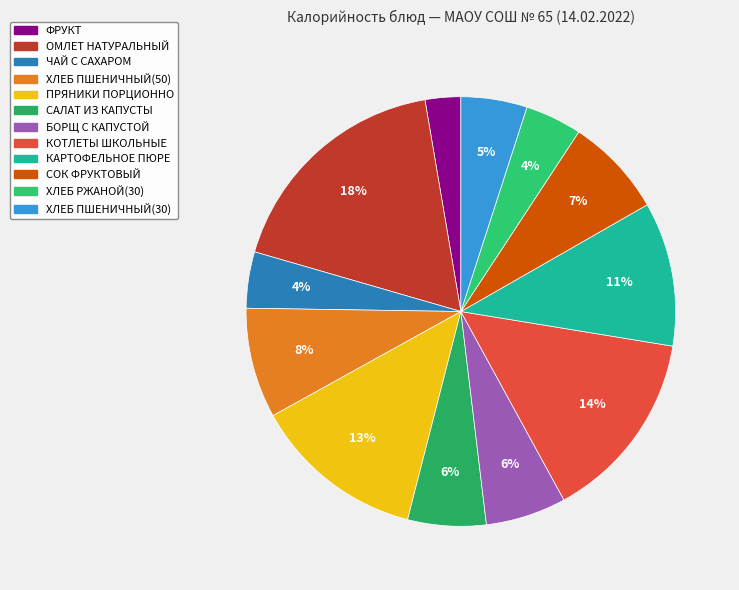

How many slices are in this pie chart?

12